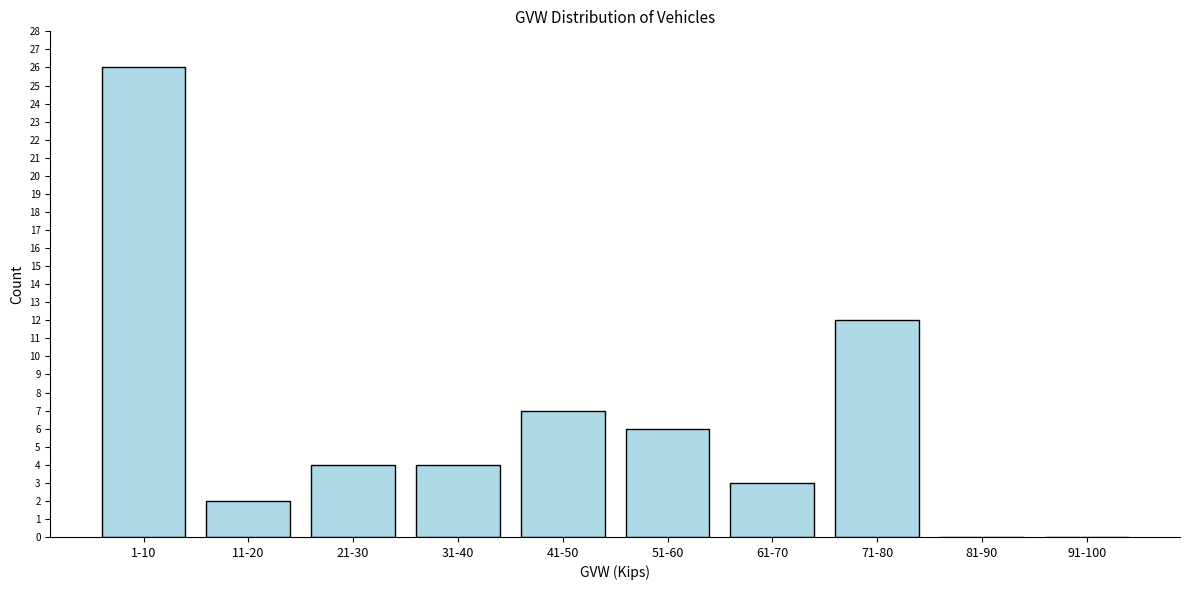

Reading left to right, transcribe all the data shown in this chart.

1-10=26	11-20=2	21-30=4	31-40=4	41-50=7	51-60=6	61-70=3	71-80=12	81-90=0	91-100=0